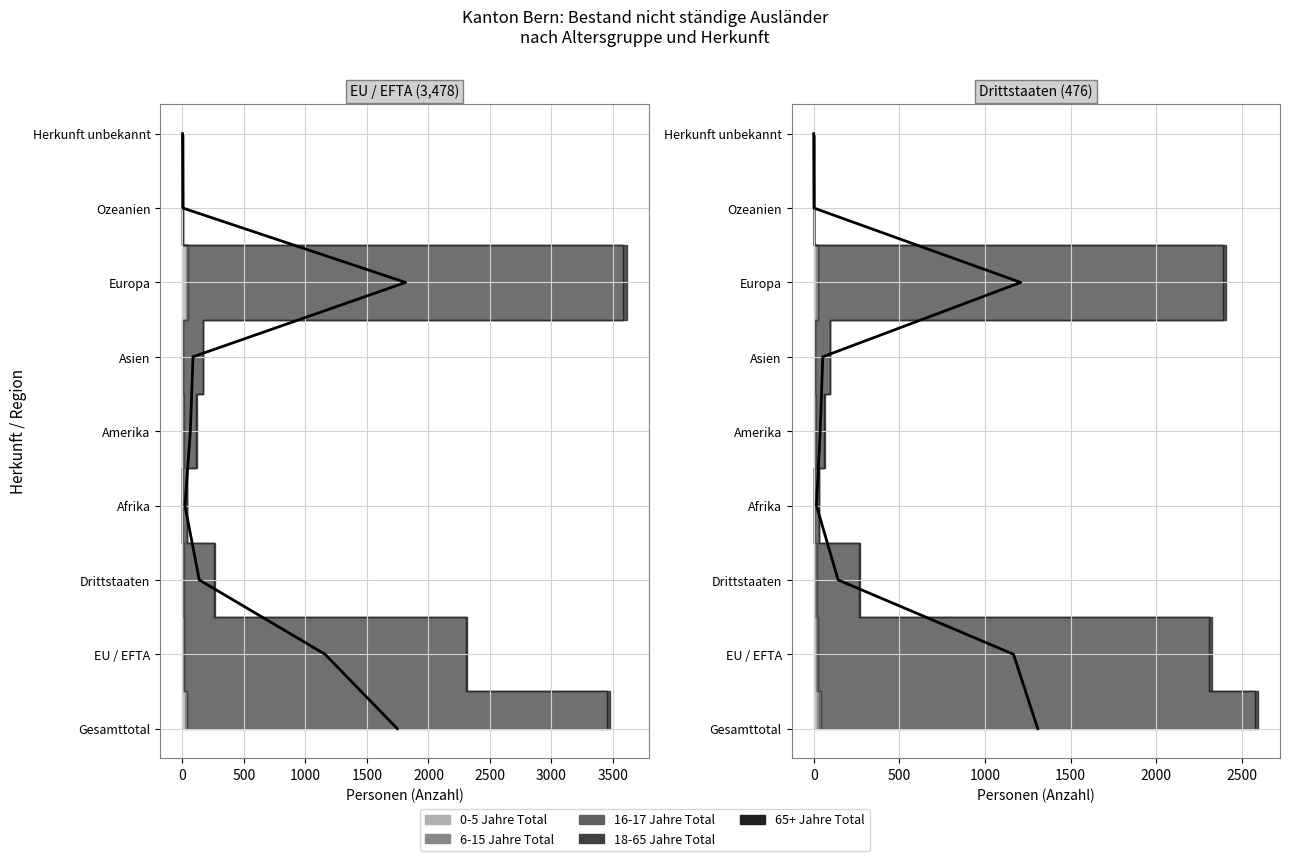

How many data points does each series have?

9